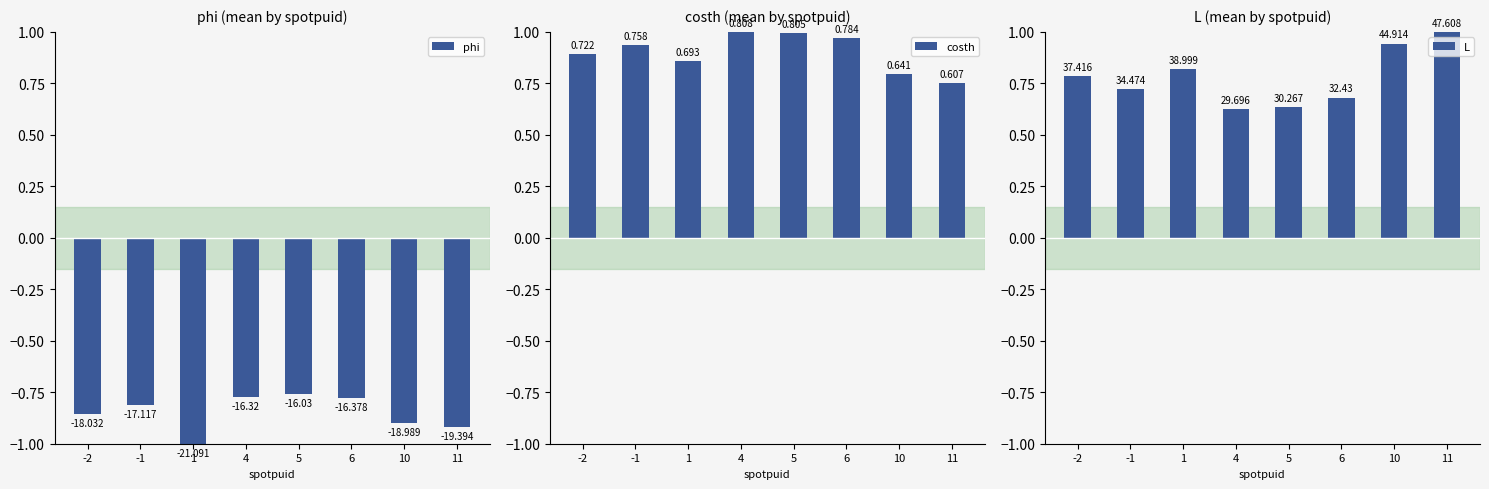

What is the value of the L bar at the 2nd from the left?

0.7